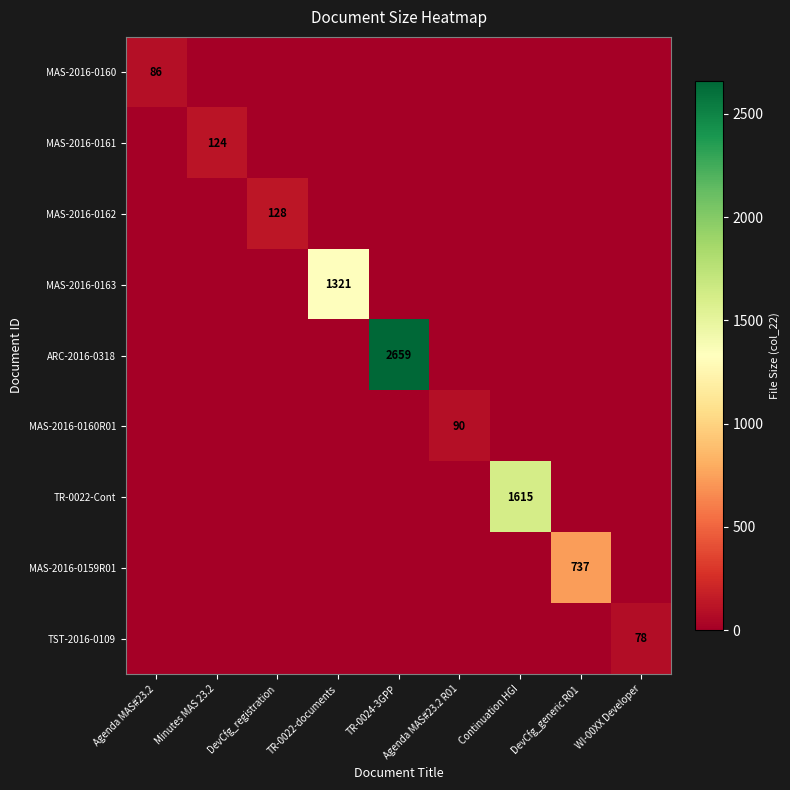

The MAS-2016-0159R01 series shows 737 at DevCfg_generic R01. True or false?

True